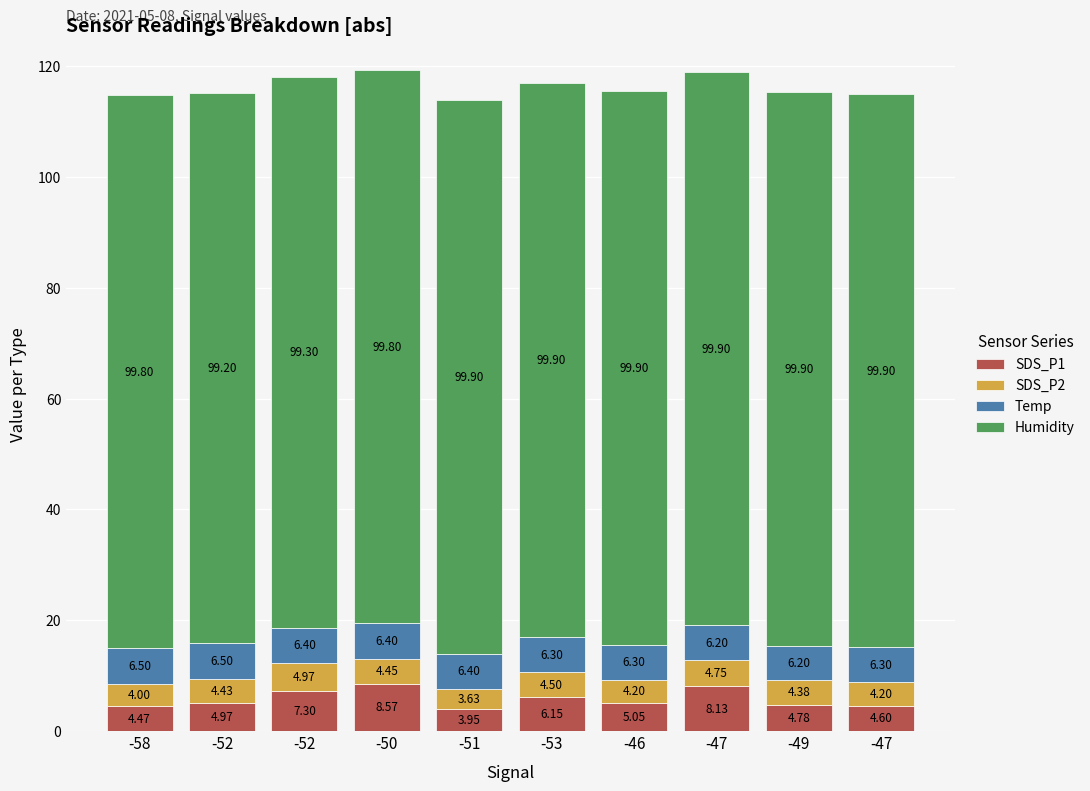

Does the chart contain any negative values?

No